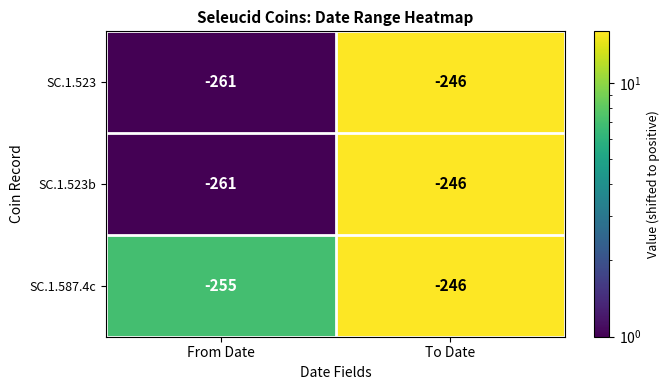

Reading left to right, what are all the values shown in this chart?

SC.1.523: From Date=-261	To Date=-246
SC.1.523b: From Date=-261	To Date=-246
SC.1.587.4c: From Date=-255	To Date=-246